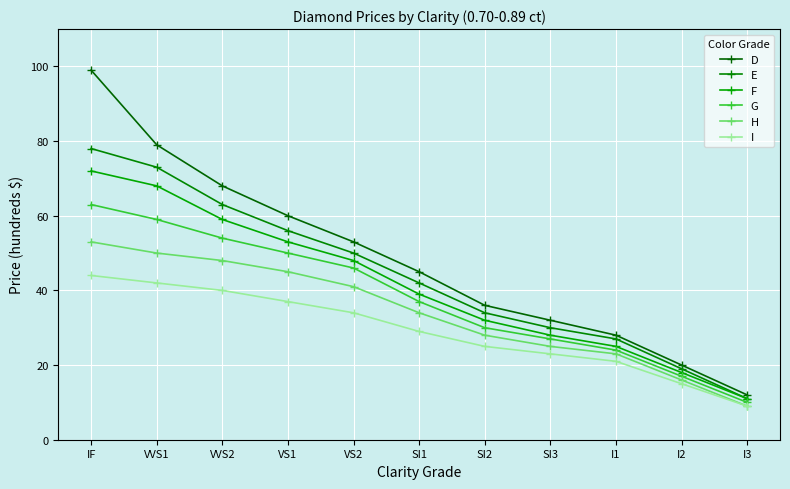

What is the difference between the second highest and minimum values in the D series?

67